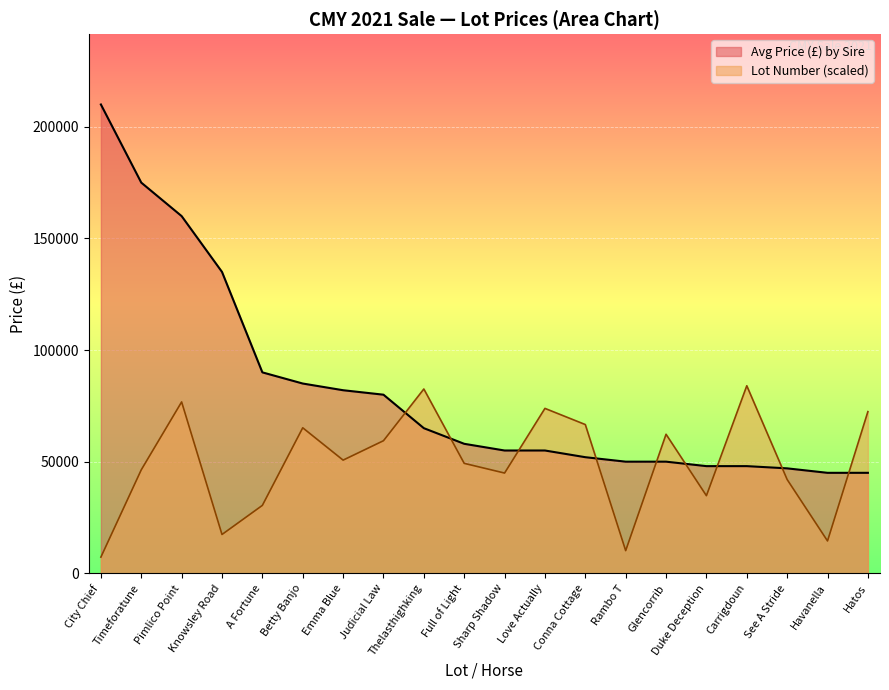

Which series has the largest total across all categories?

Avg Price (£) by Sire